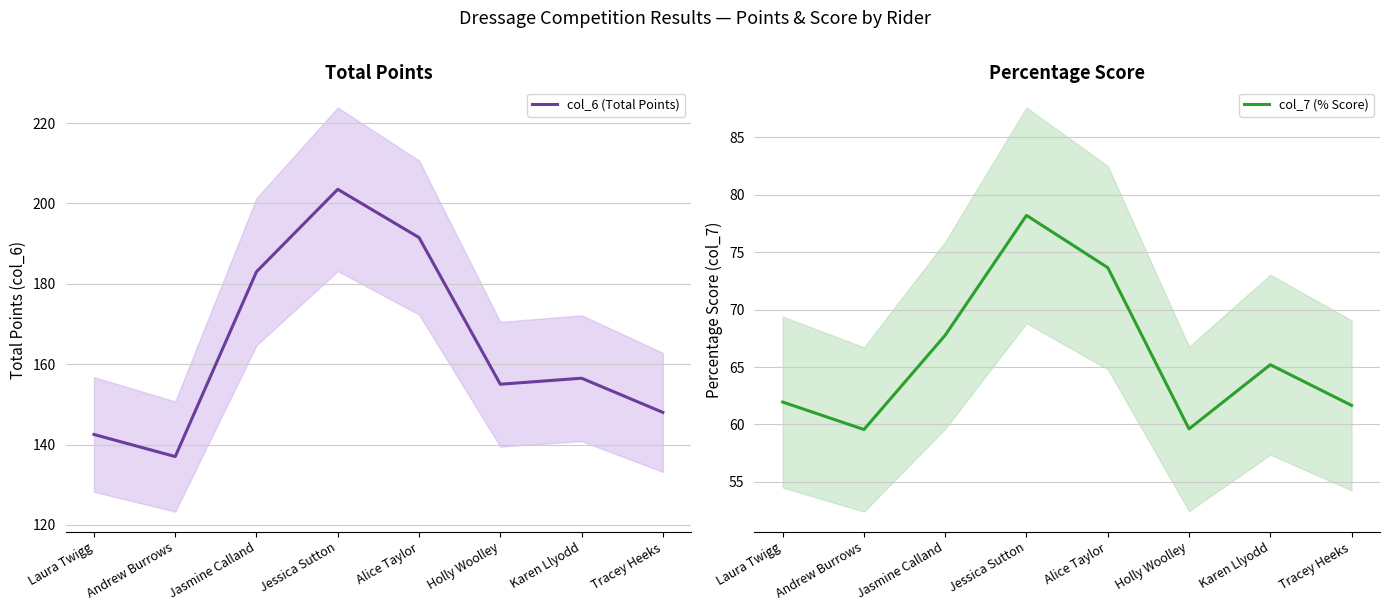

True or false: col_7 (% Score) has a value of 62.0 at Laura Twigg.

True